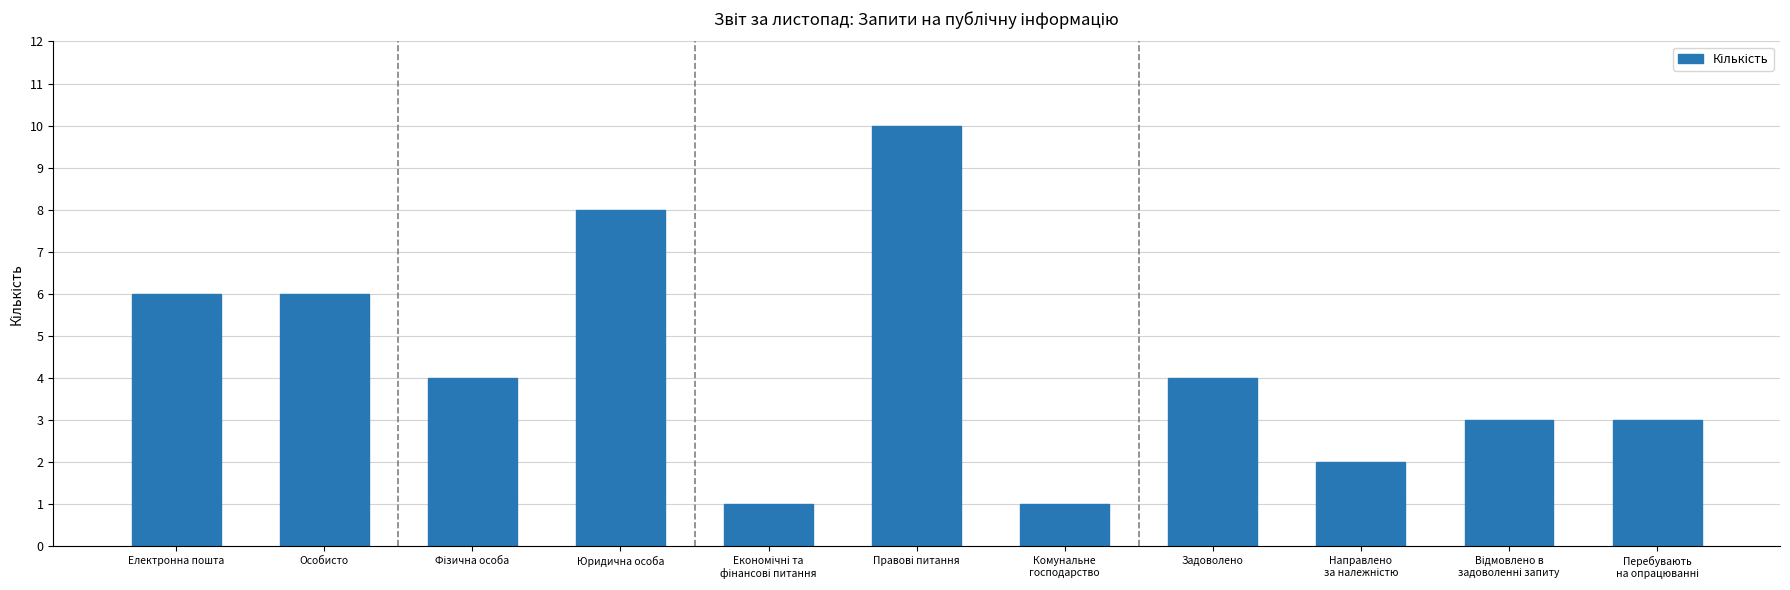

What is the maximum value shown in the chart?

10